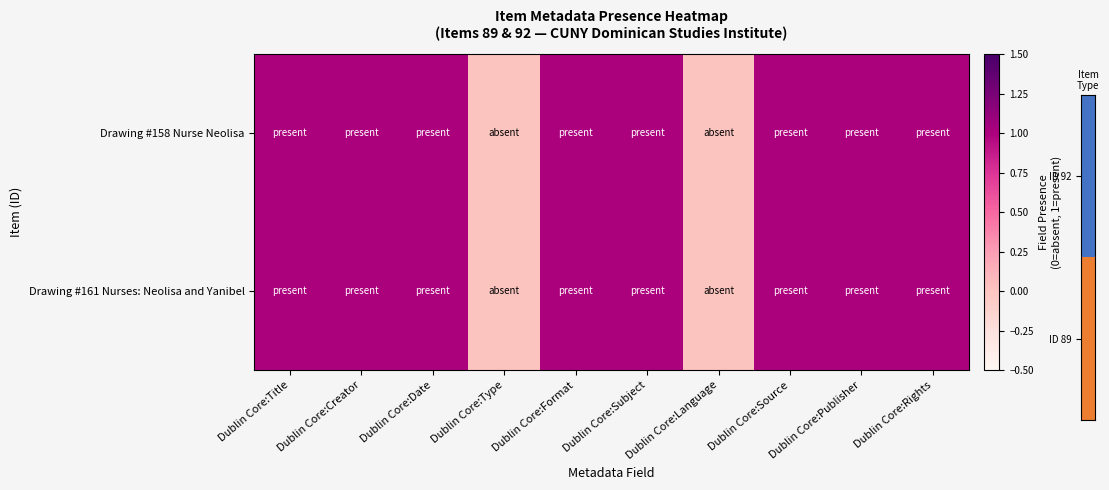

Which series has the widest spread of values?

Drawing #158 Nurse Neolisa